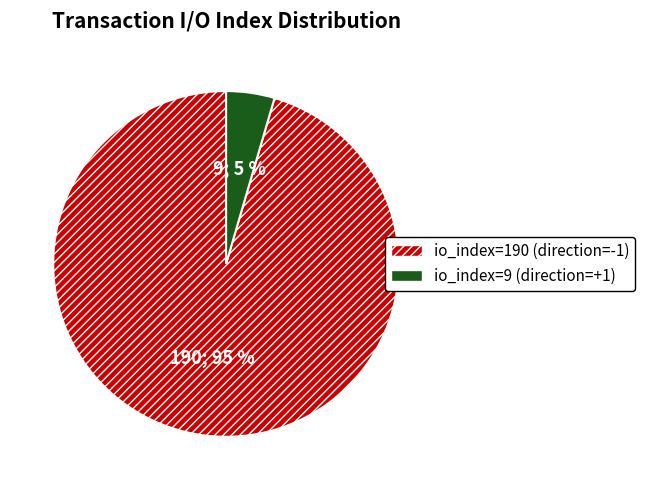

To the nearest percent, what is the average slice percentage?

50%